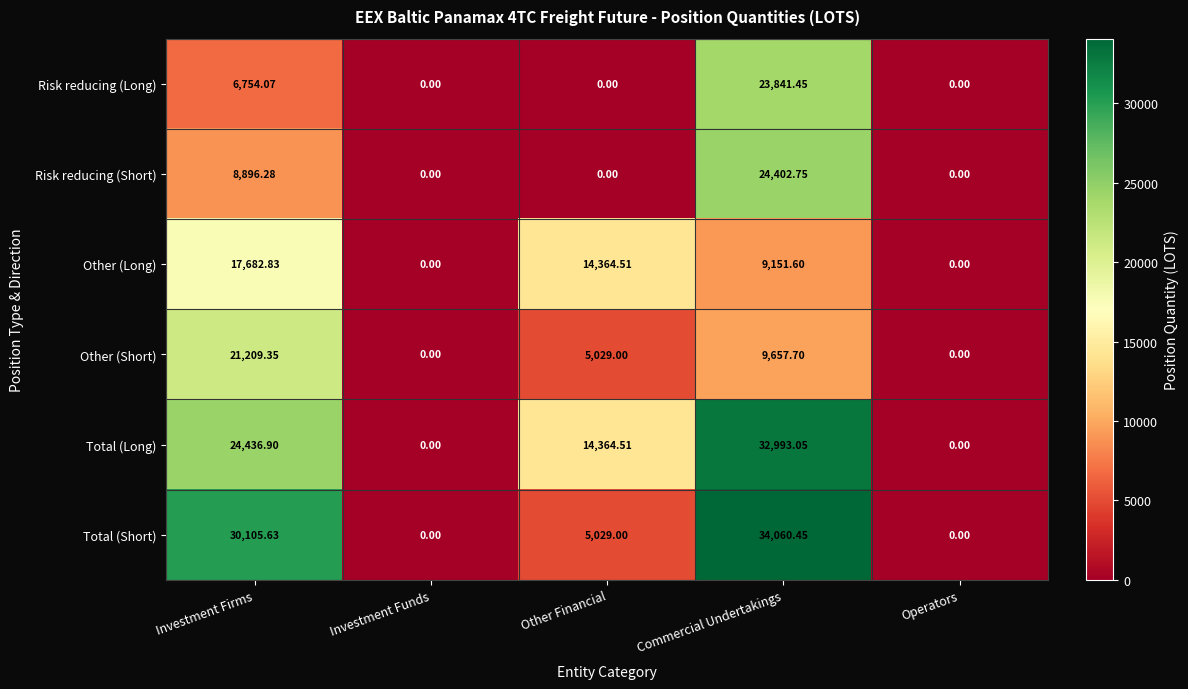

Rank the series at Commercial Undertakings from highest to lowest value.

Total (Short), Total (Long), Risk reducing (Short), Risk reducing (Long), Other (Short), Other (Long)